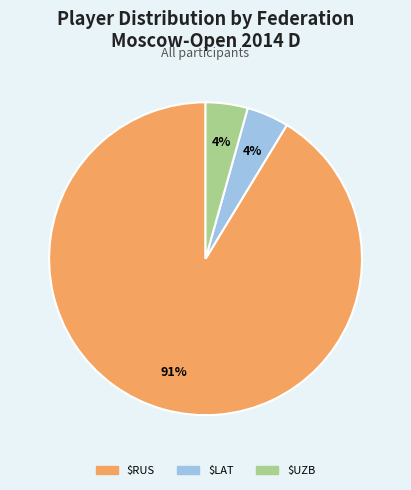

To the nearest percent, what is the average slice percentage?

33%